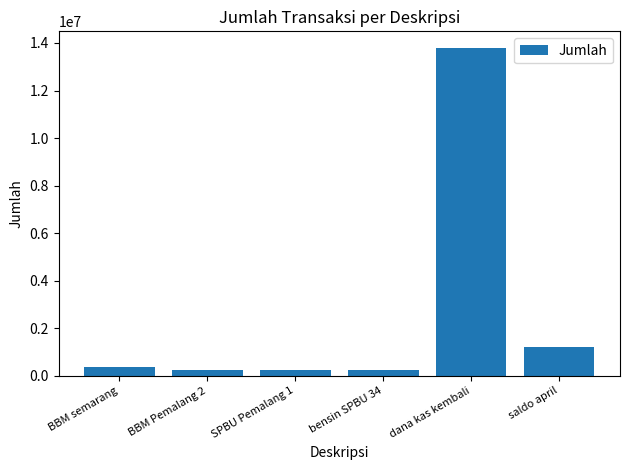

What is the label of the 3rd bar from the left?

SPBU Pemalang 1